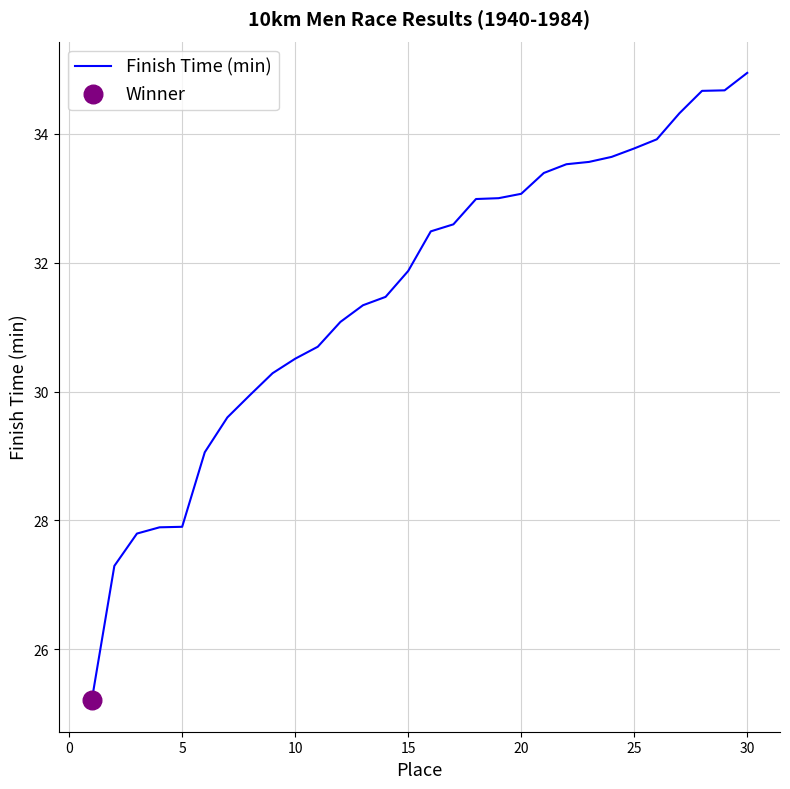

What is the difference between the maximum and minimum values?

9.7